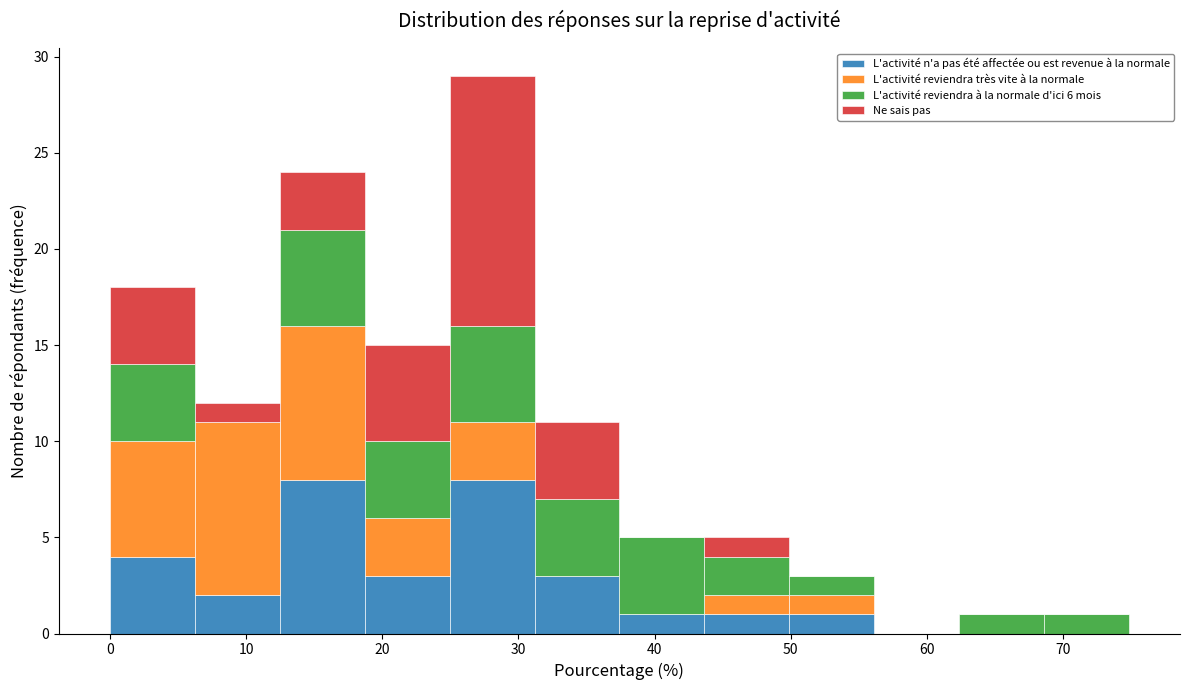

Which range on the x-axis has the tallest stacked bar (by total height)?

25 to 31